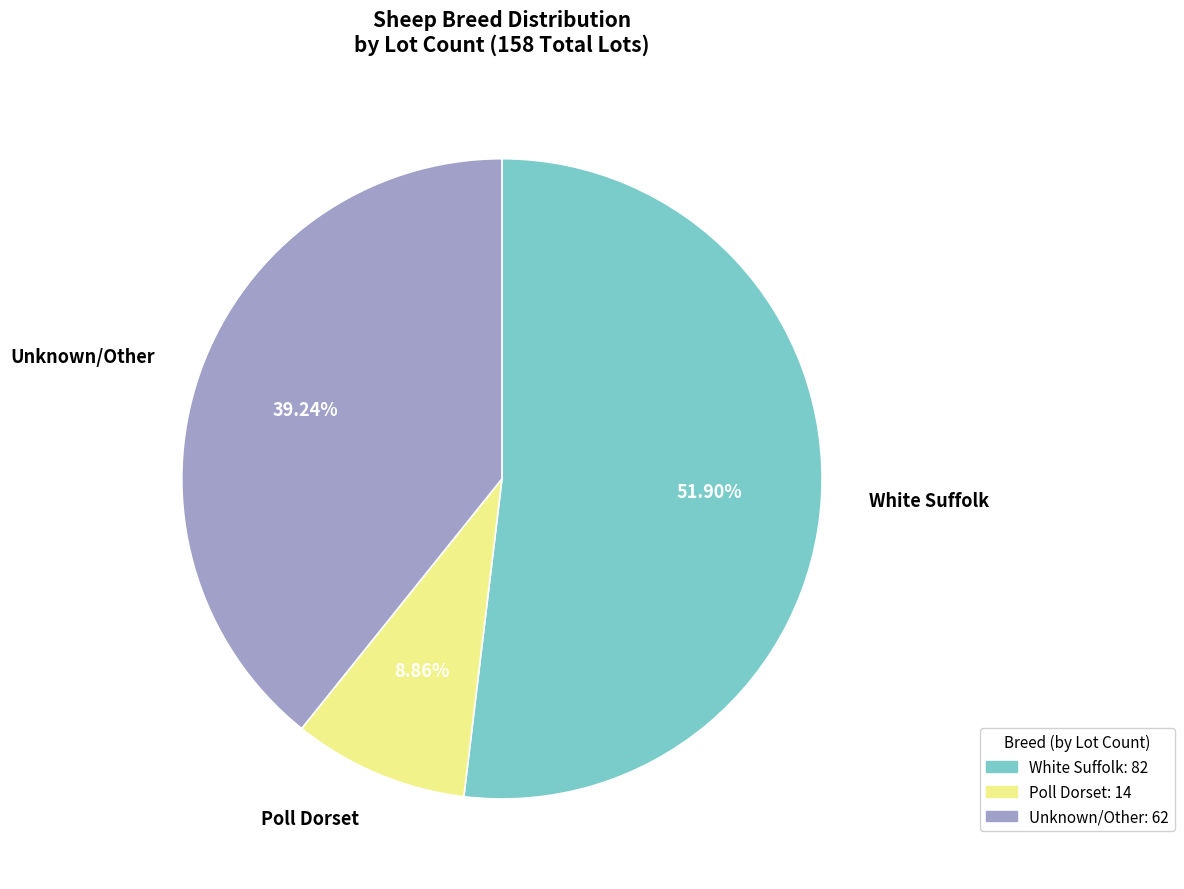

How many slices are in this pie chart?

3